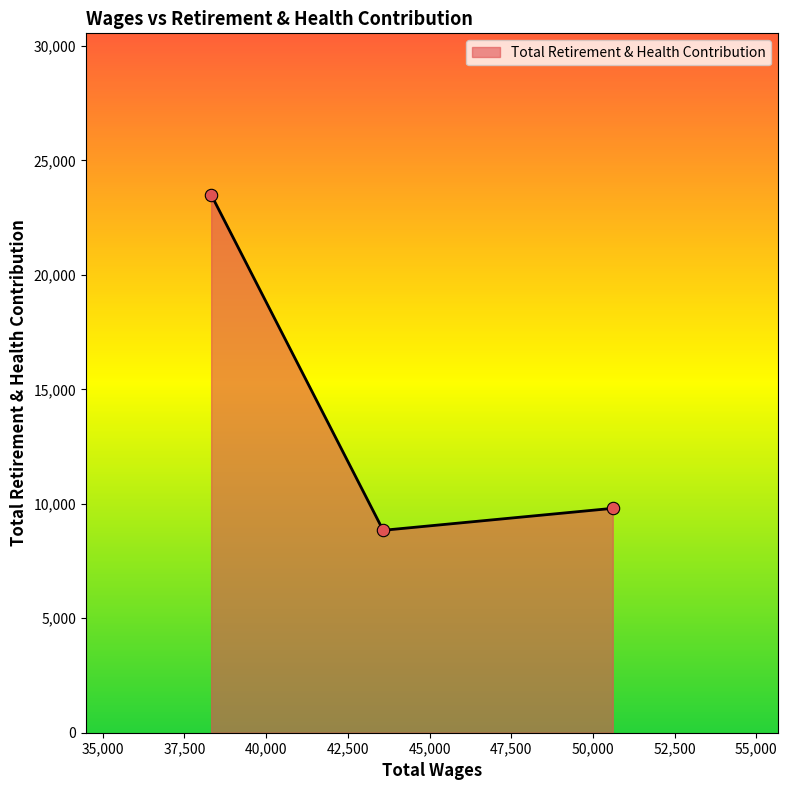

What is the average value?

14050